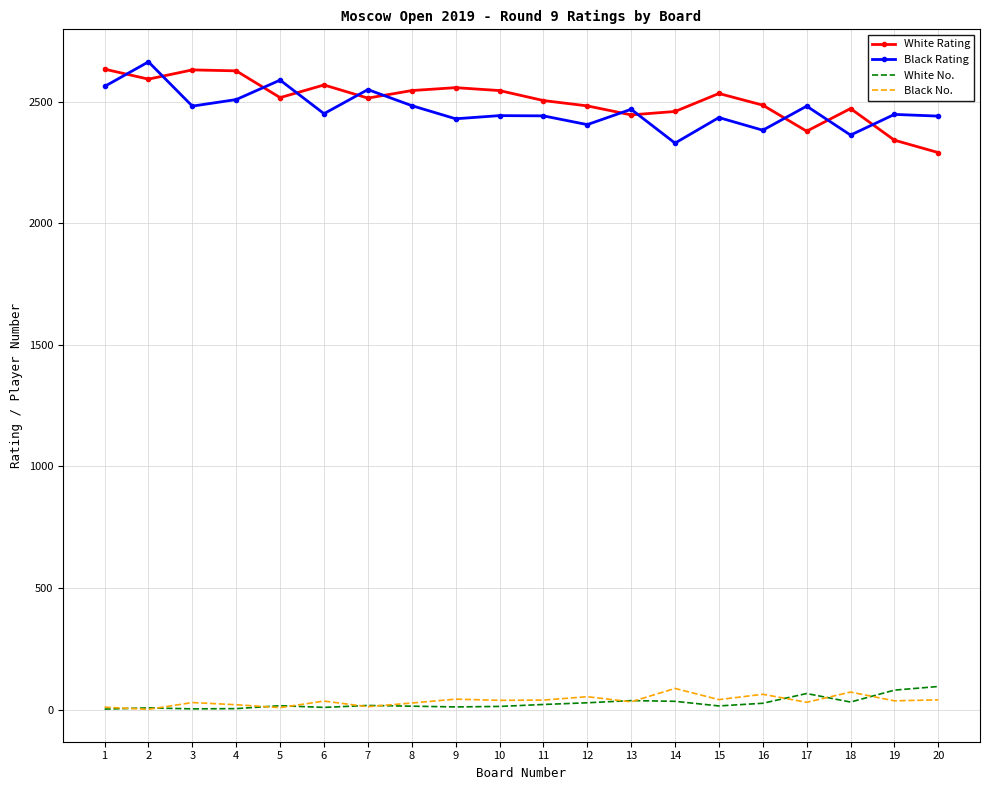

True or false: White No. has more than 2 interior local peaks.

True